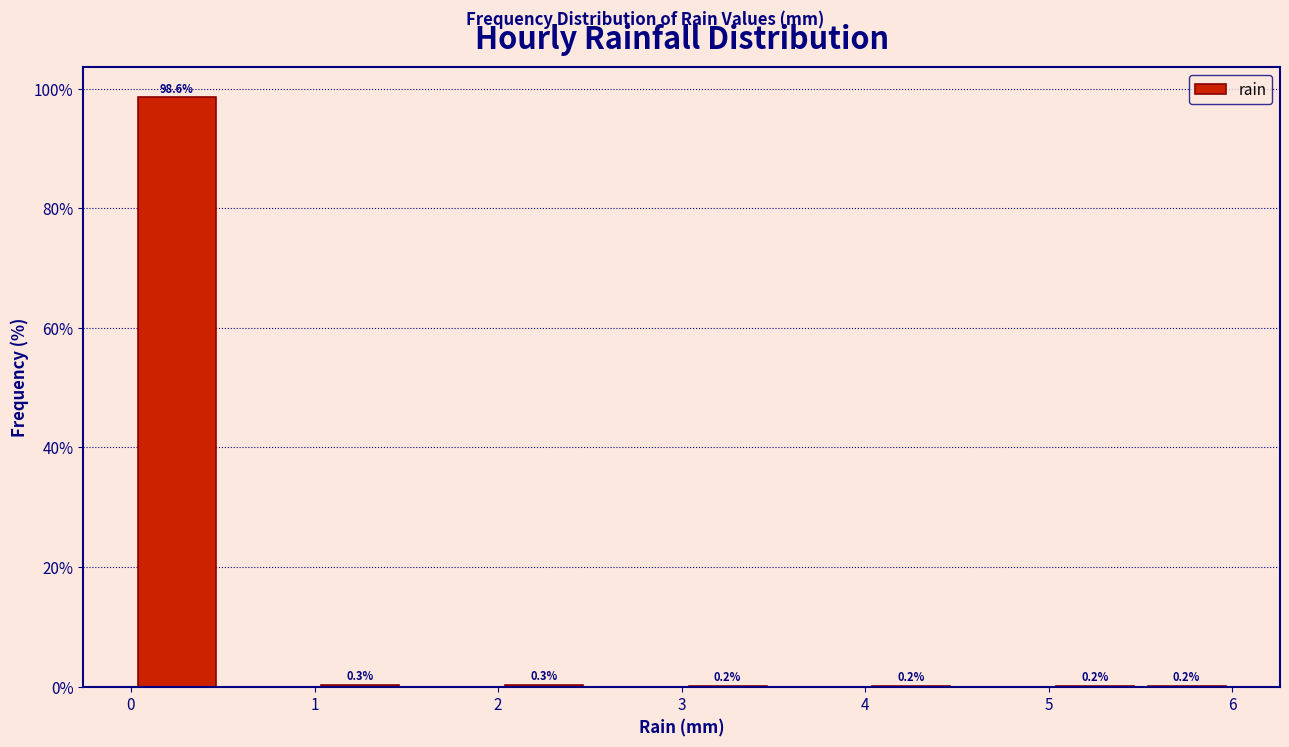

Which range on the x-axis has the tallest bar?

0.0 to 0.5